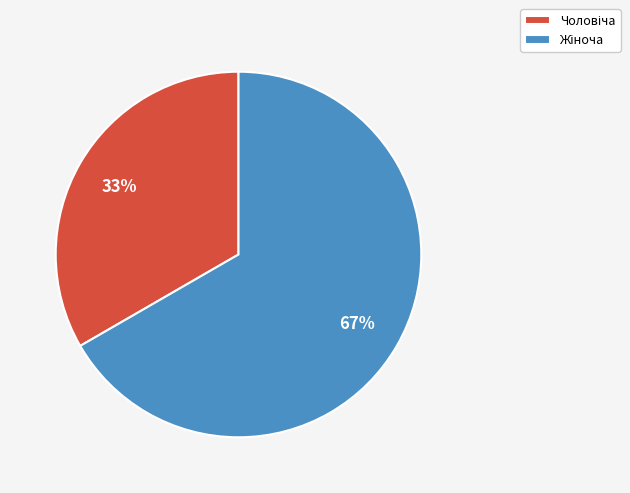

To the nearest percent, what is the average slice percentage?

50%